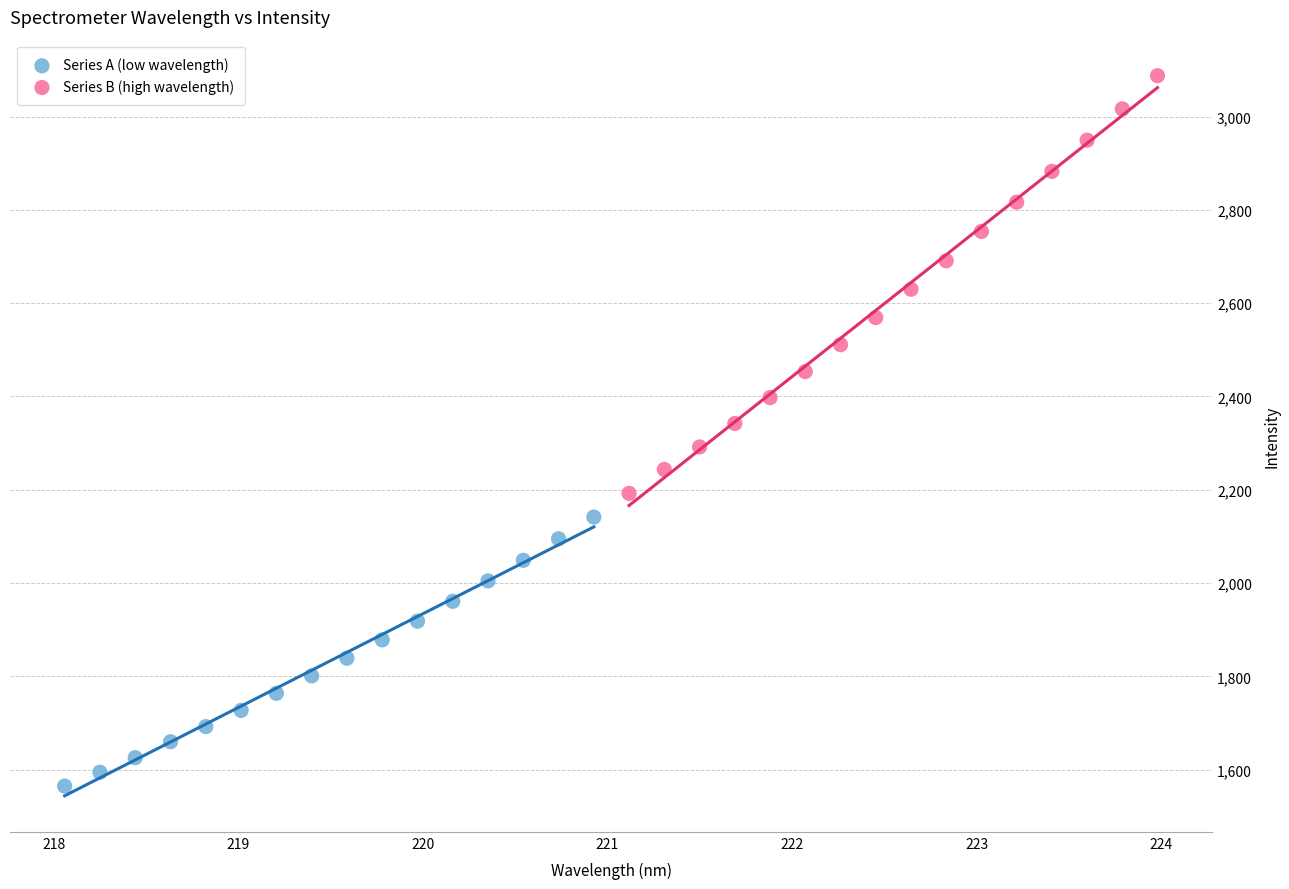

Which series contains the lowest Y value?

Series A (low wavelength)